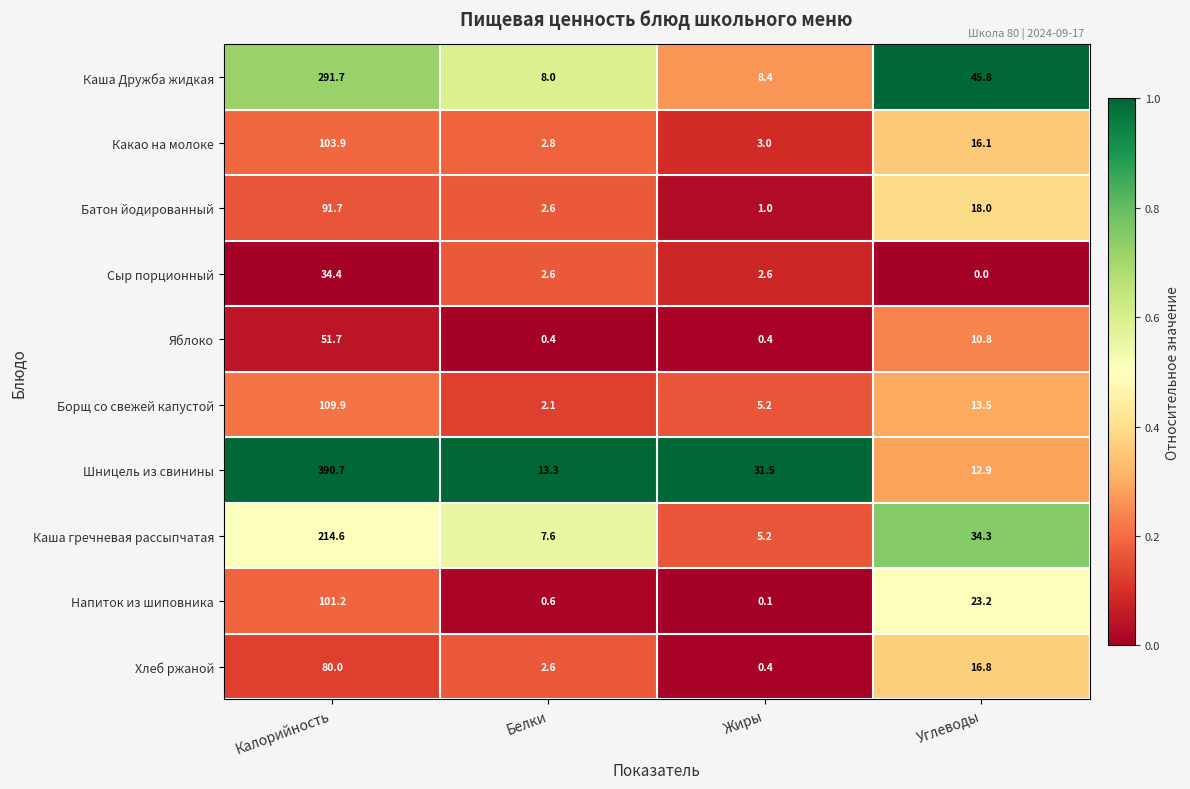

Rank the categories by Какао на молоке value from lowest to highest.

Белки, Жиры, Углеводы, Калорийность